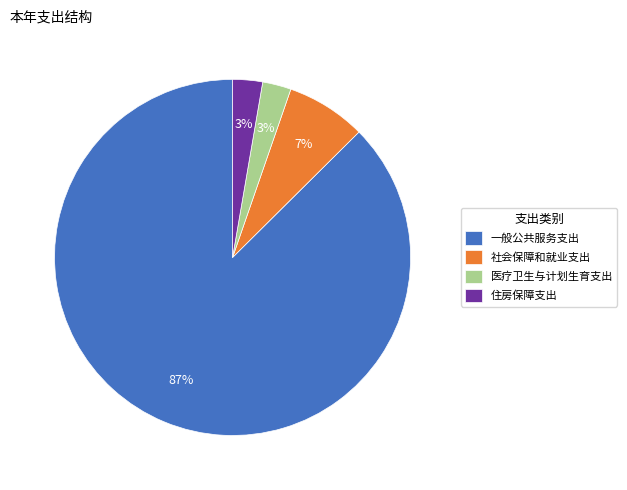

Approximately how many times larger is the value at 住房保障支出 compared to 社会保障和就业支出?

0.4